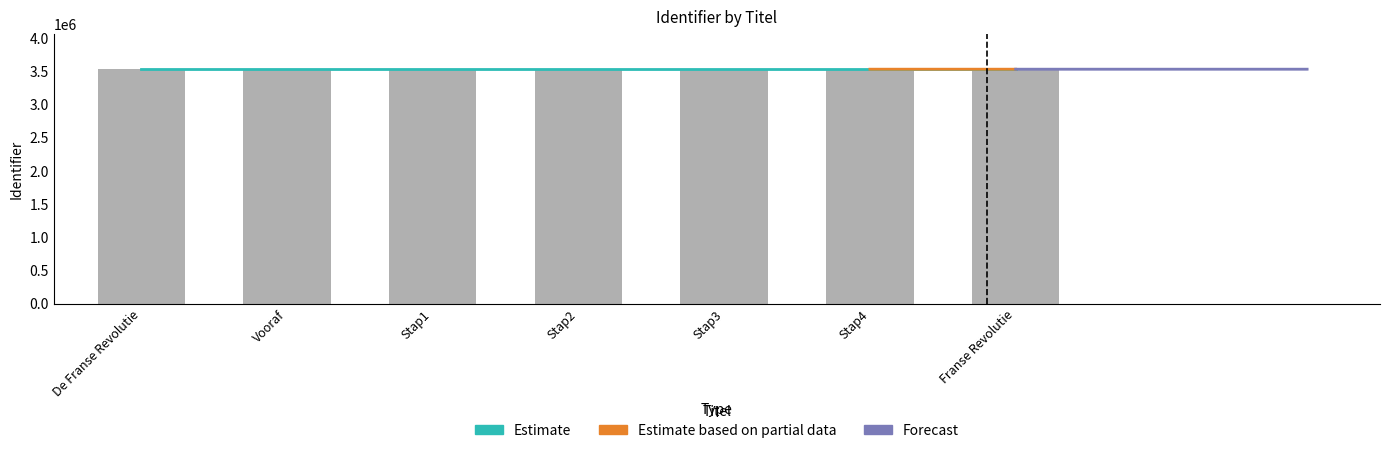

How many data points does each series have?

7